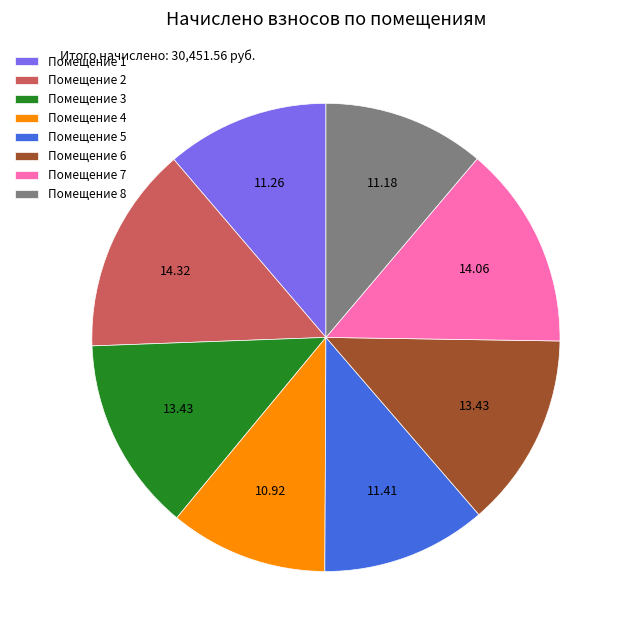

Is Помещение 7 the majority of the pie?

No